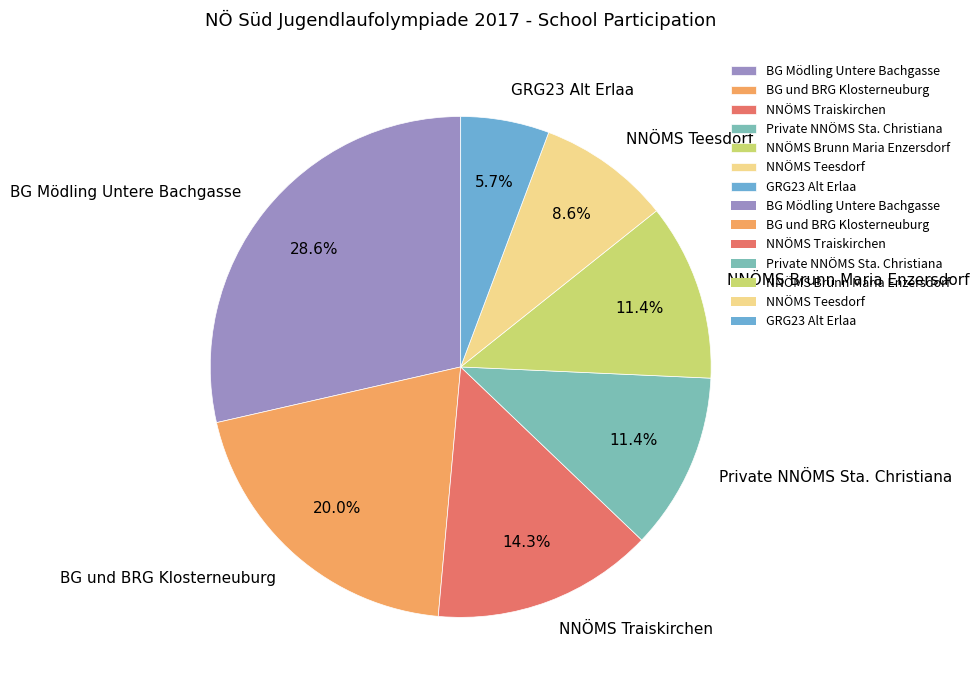

Do BG und BRG Klosterneuburg and NNÖMS Teesdorf together represent more than half of the pie?

No